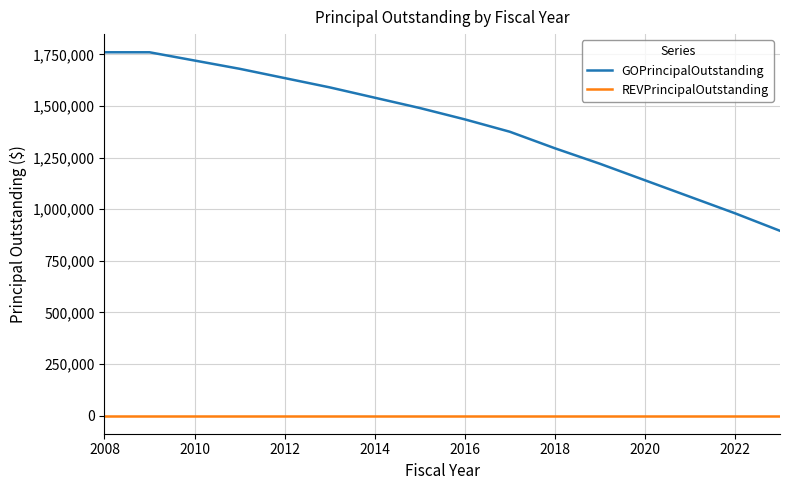

Rank the series by their maximum value, from highest to lowest.

GOPrincipalOutstanding, REVPrincipalOutstanding